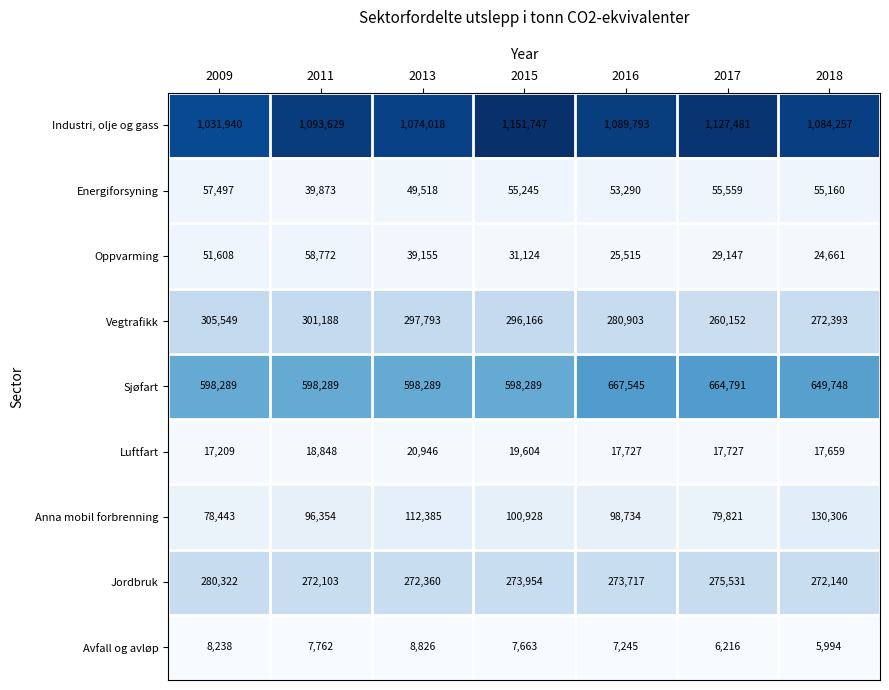

What is the sum of all Avfall og avløp values?

51944